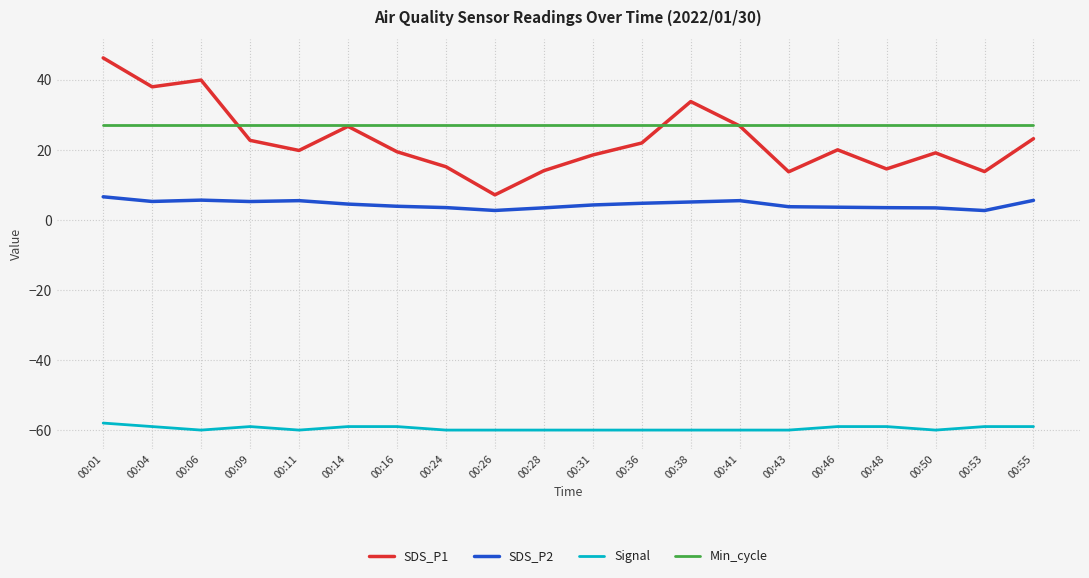

The Min_cycle series shows 27.0 at 00:38. True or false?

True